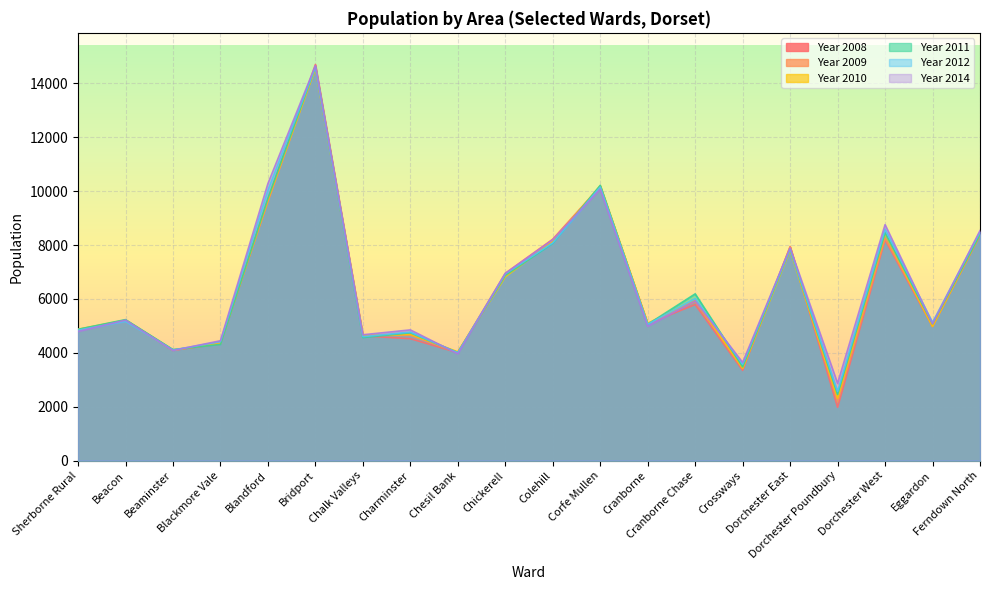

What is the label of the 13th point from the right?

Charminster